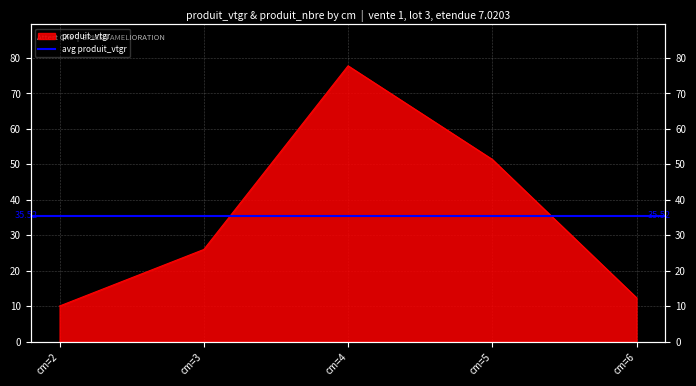

Reading right to left, transcribe all the data shown in this chart.

12.4	51.4	77.8	26.0	10.0